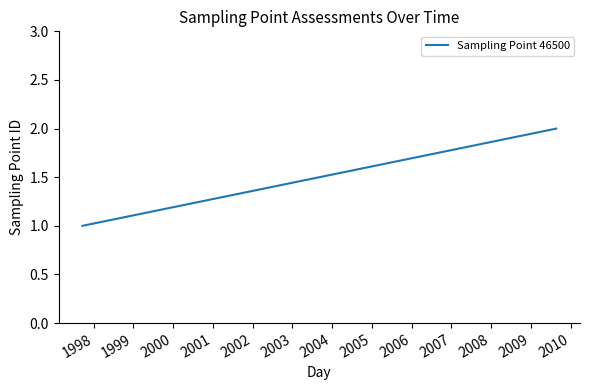

How many values are between 1 and 2?

2